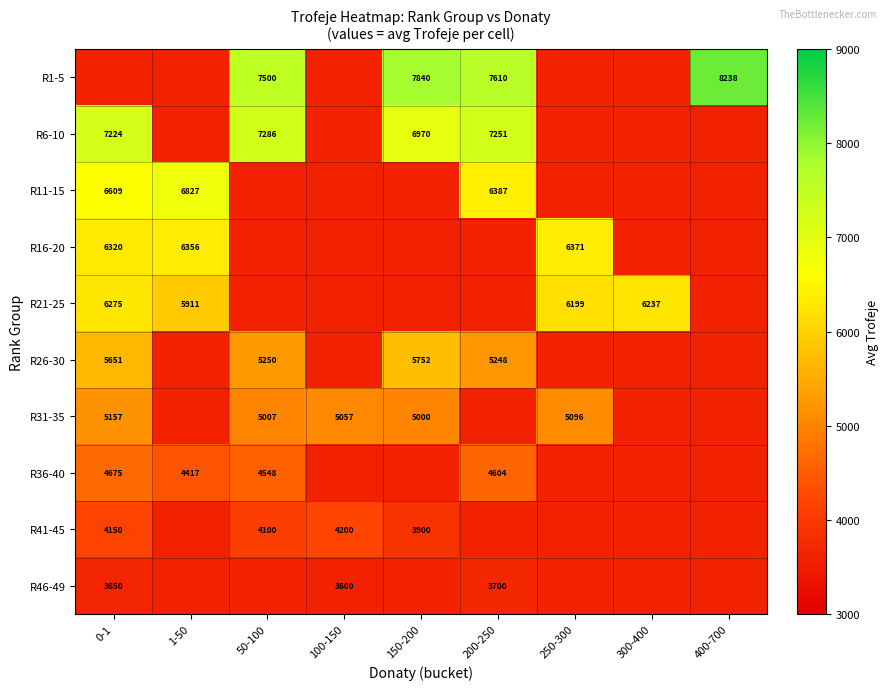

At how many categories does at least one series exceed 6077?

8